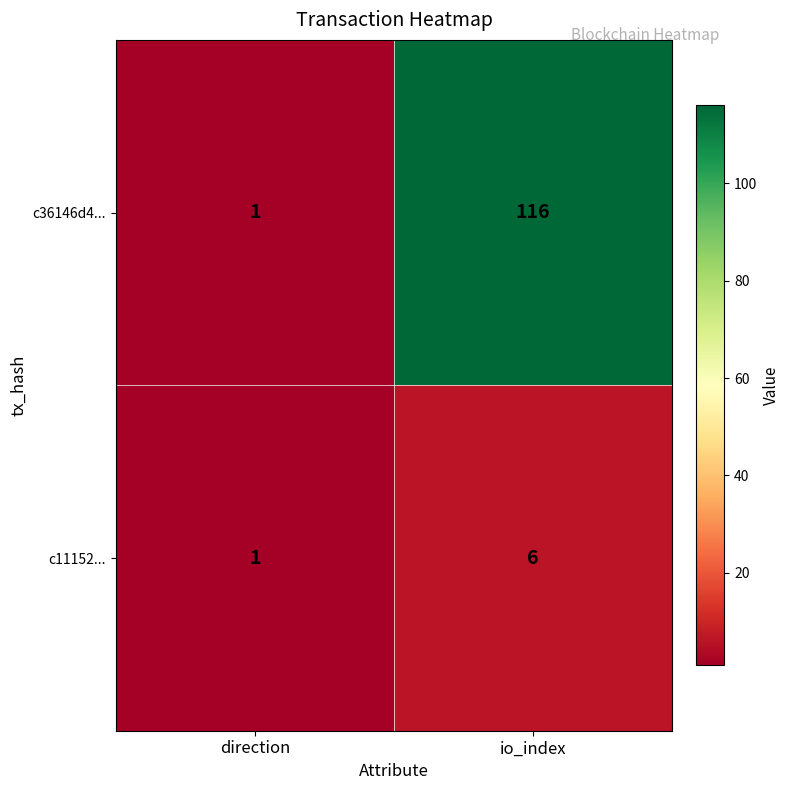

What is the sum of all c11152... values?

7